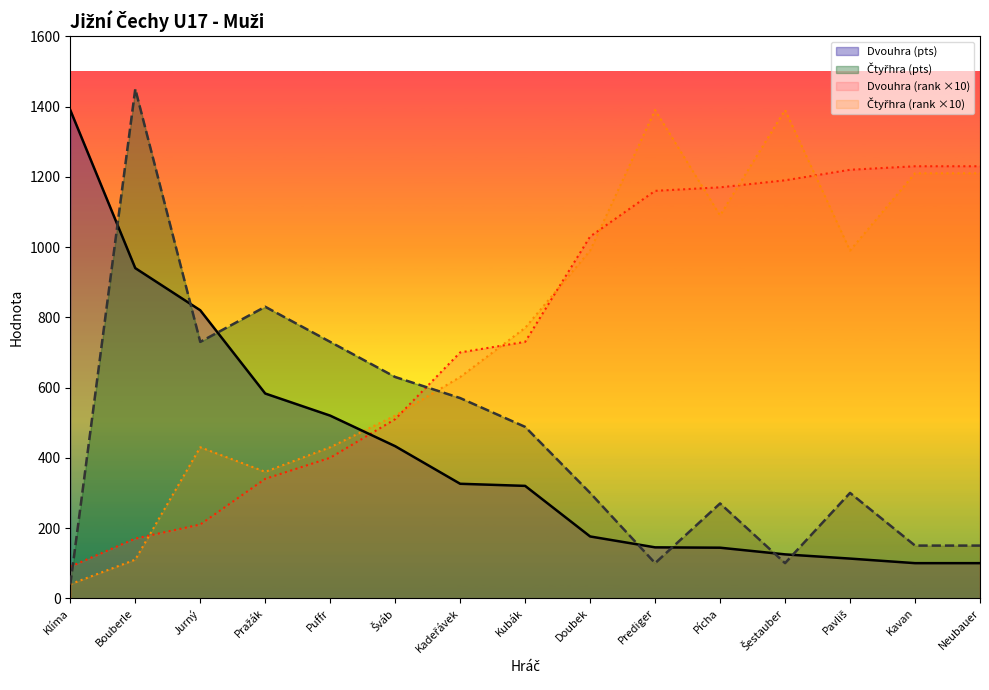

Reading left to right, list all the values displayed in this chart.

Dvouhra (rank): 90	170	210	340	400	510	700	730	1030	1160	1170	1190	1220	1230	1230
Čtyřhra (rank): 40	110	430	360	430	520	630	770	990	1390	1090	1390	990	1210	1210
Dvouhra (pts): 1390	940	820	583	520	433	326	320	176	145	144	125	113	100	100
Čtyřhra (pts): 39	1450	730	830	730	630	570	488	300	100	270	100	300	150	150